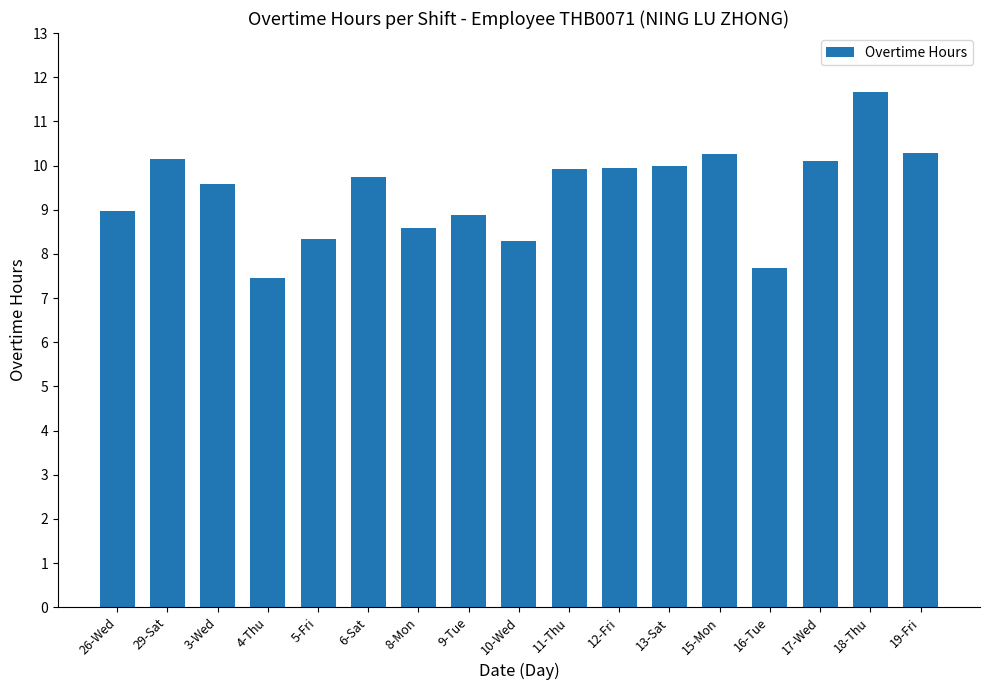

What is the label of the 8th bar from the right?

11-Thu